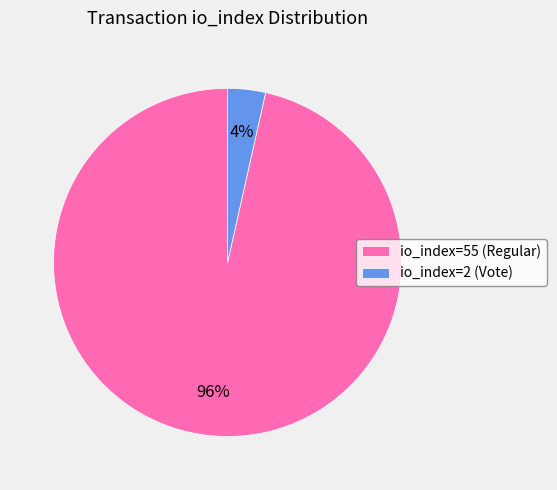

To the nearest percent, what is the average slice percentage?

50%